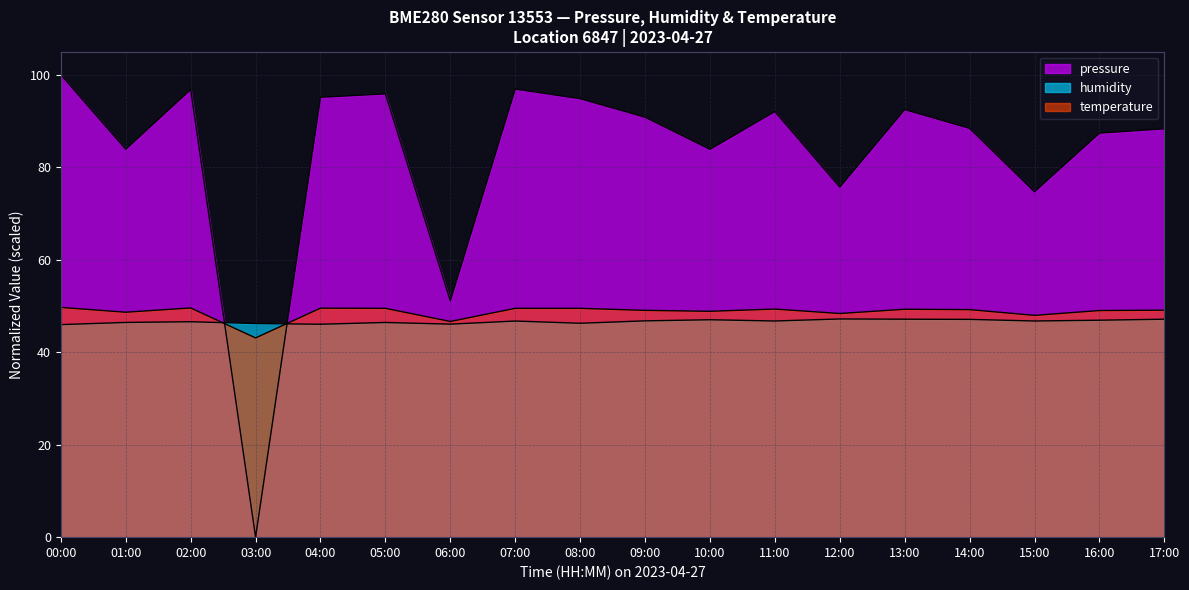

Where do humidity and temperature first cross each other?

02:00 and 03:00